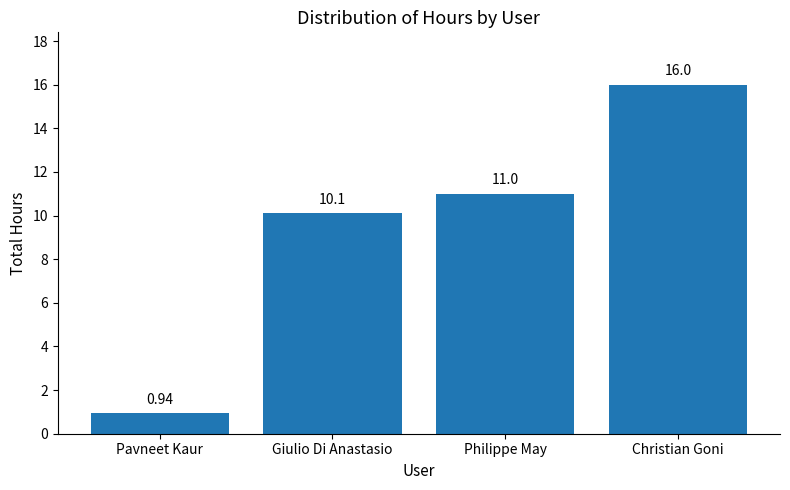

How many bars are there in total?

4